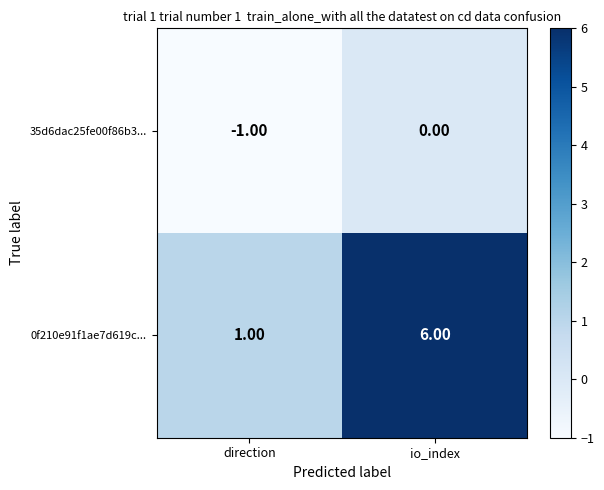

Which series changed the most between direction and io_index?

0f210e91f1ae7d619c...